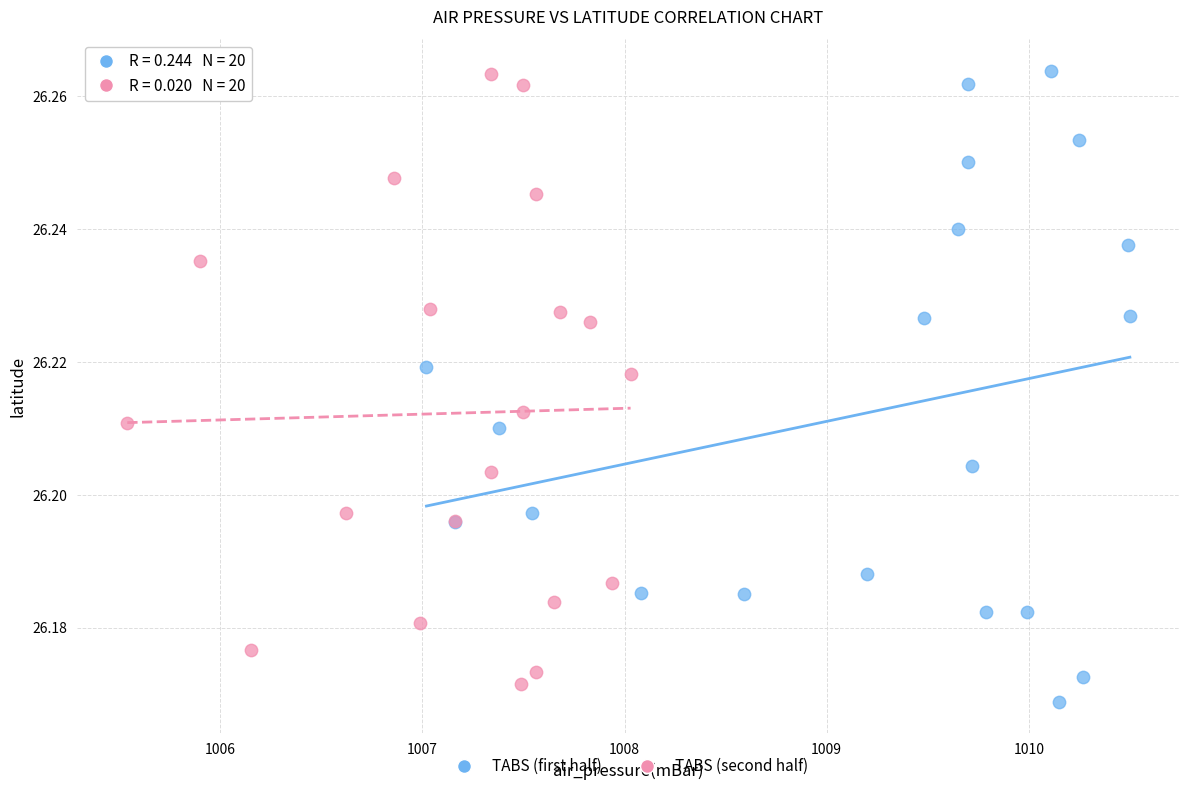

What are all the series names shown in the legend?

TABS (first half), TABS (second half)